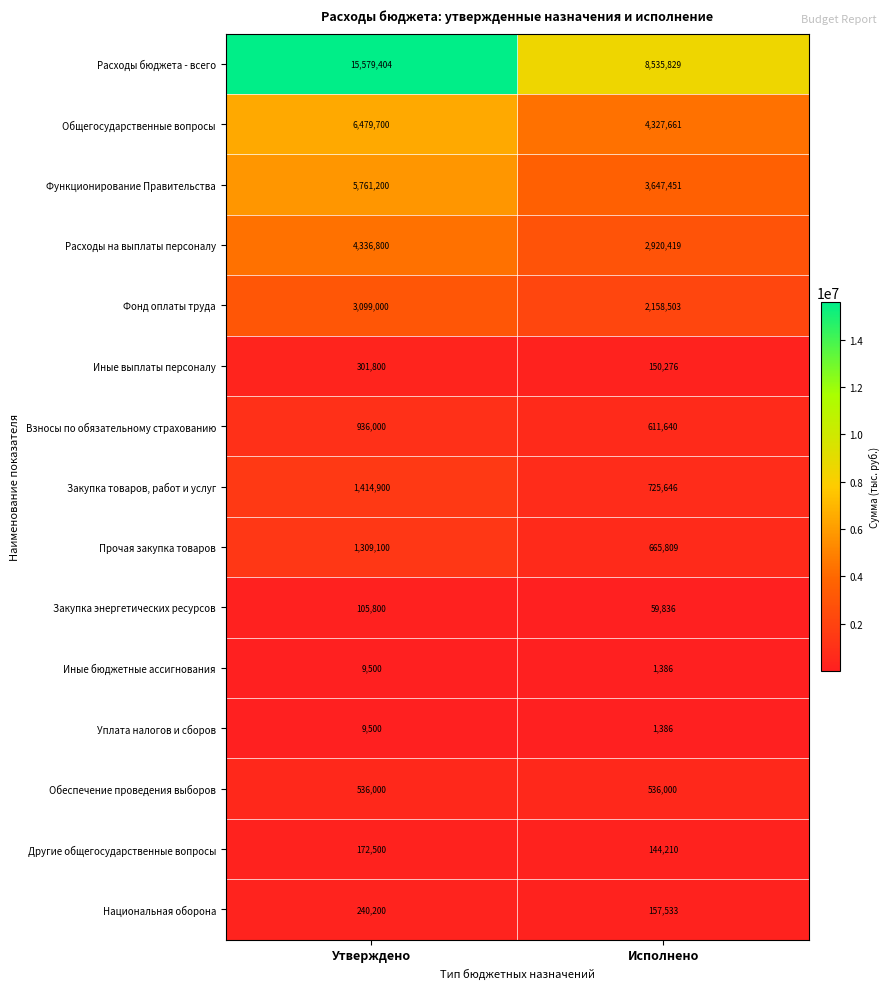

Which series has the largest total across all categories?

Расходы бюджета - всего